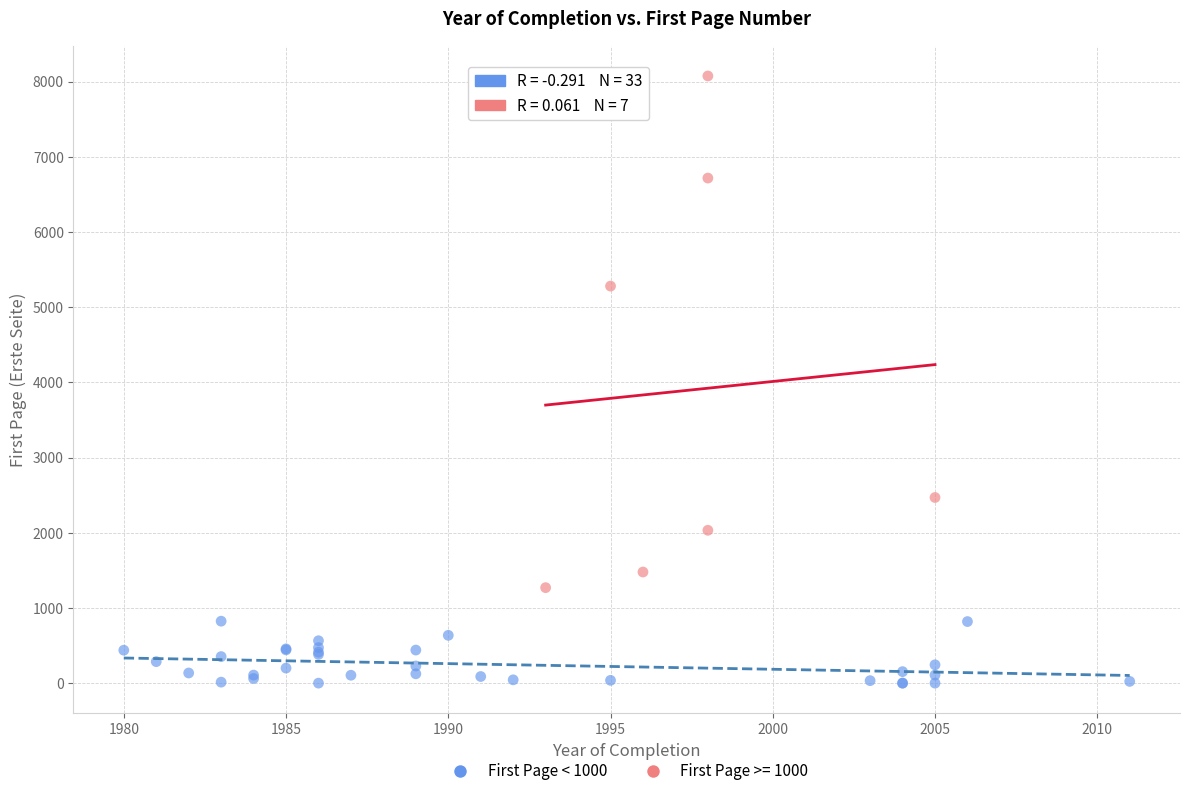

Which series reaches the minimum Y coordinate?

First Page < 1000